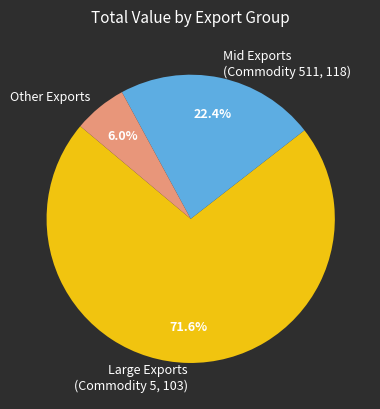

Between Other Exports and Mid Exports (Commodity 511, 118), which is larger?

Mid Exports (Commodity 511, 118)